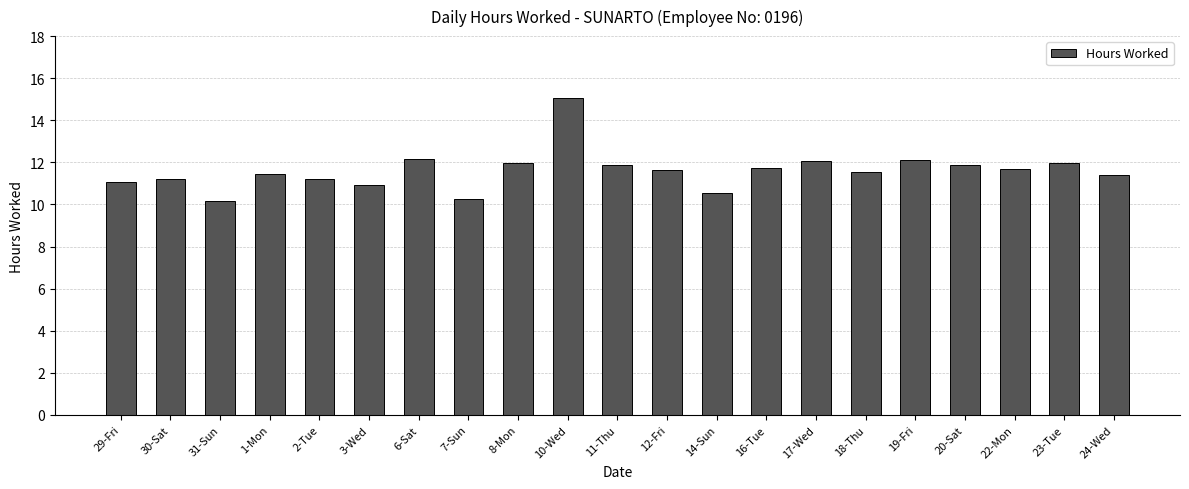

What position from the right is 29-Fri?

21